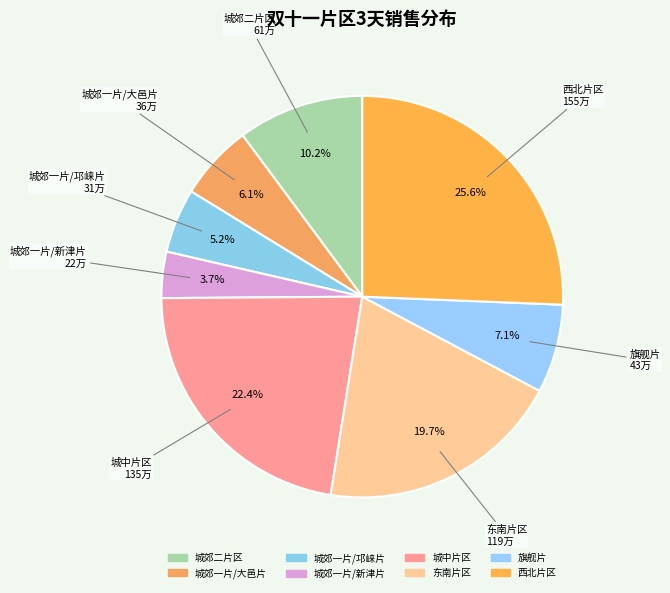

Count the number of slices in the pie.

8